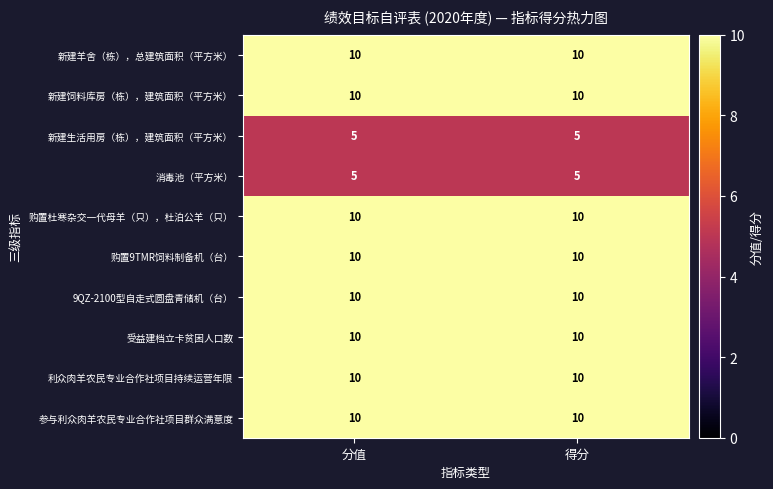

What is the difference between the highest and lowest values at 分值?

5